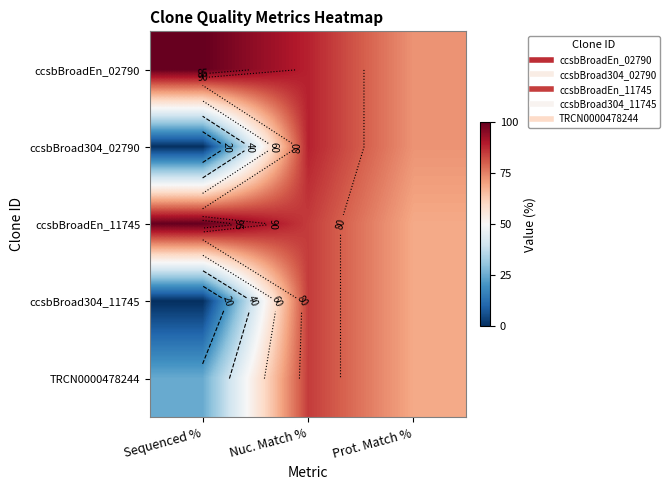

Rank the series by their maximum value, from highest to lowest.

ccsbBroadEn_02790, ccsbBroadEn_11745, ccsbBroad304_02790, ccsbBroad304_11745, TRCN0000478244